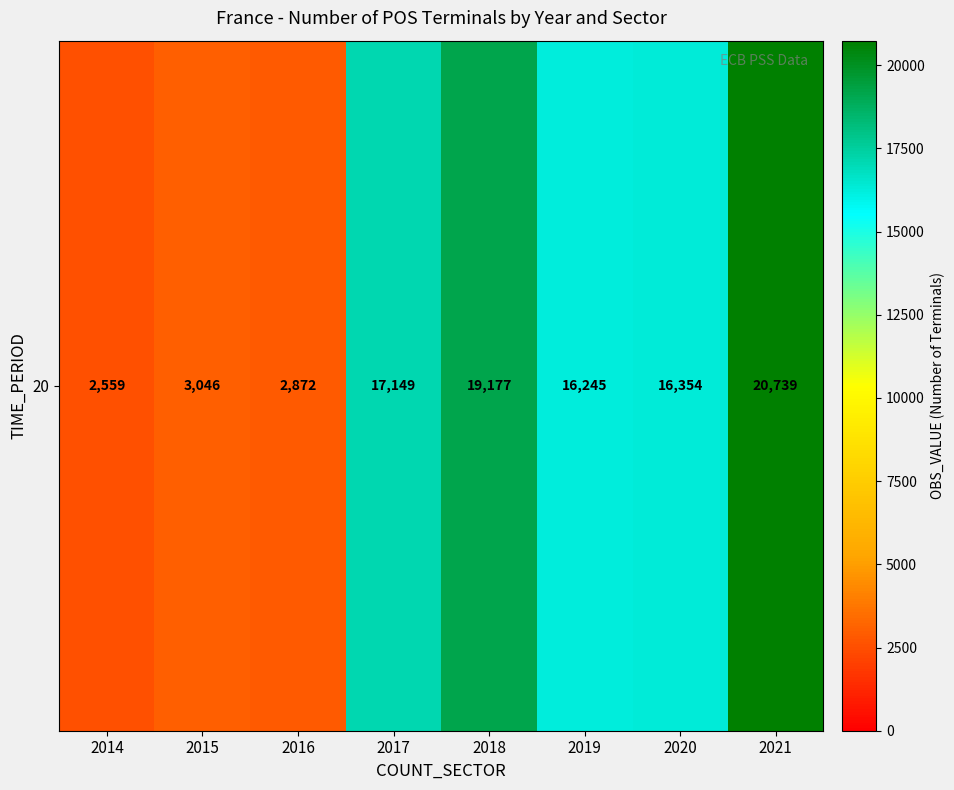

Rank the categories by value from highest to lowest.

2021, 2018, 2017, 2020, 2019, 2015, 2016, 2014